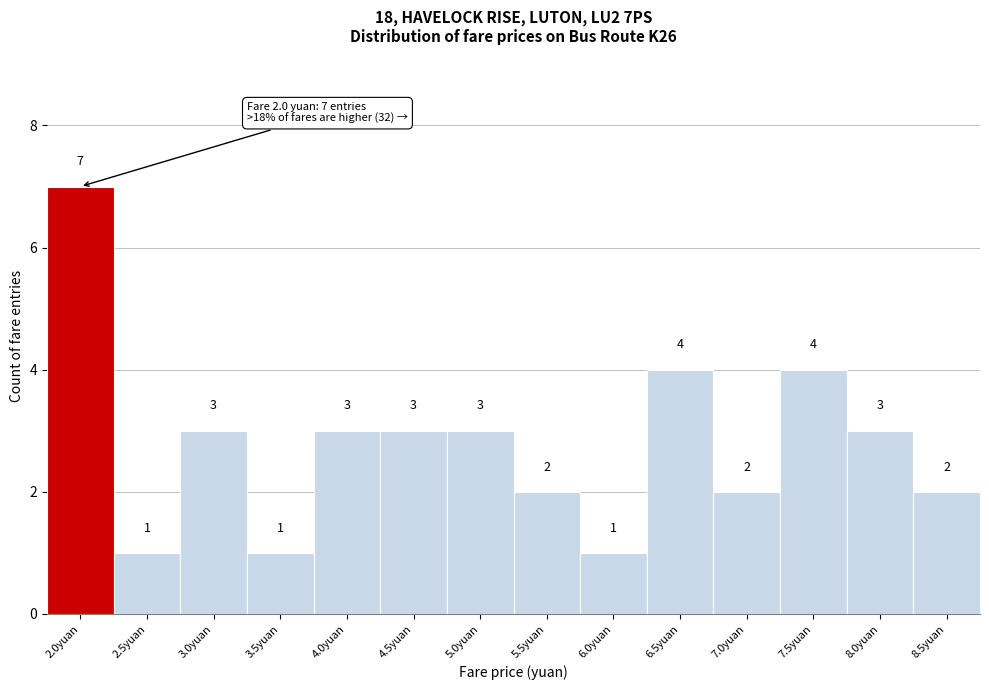

Reading right to left, extract all data points from this chart.

8.5yuan=2	8.0yuan=3	7.5yuan=4	7.0yuan=2	6.5yuan=4	6.0yuan=1	5.5yuan=2	5.0yuan=3	4.5yuan=3	4.0yuan=3	3.5yuan=1	3.0yuan=3	2.5yuan=1	2.0yuan=7